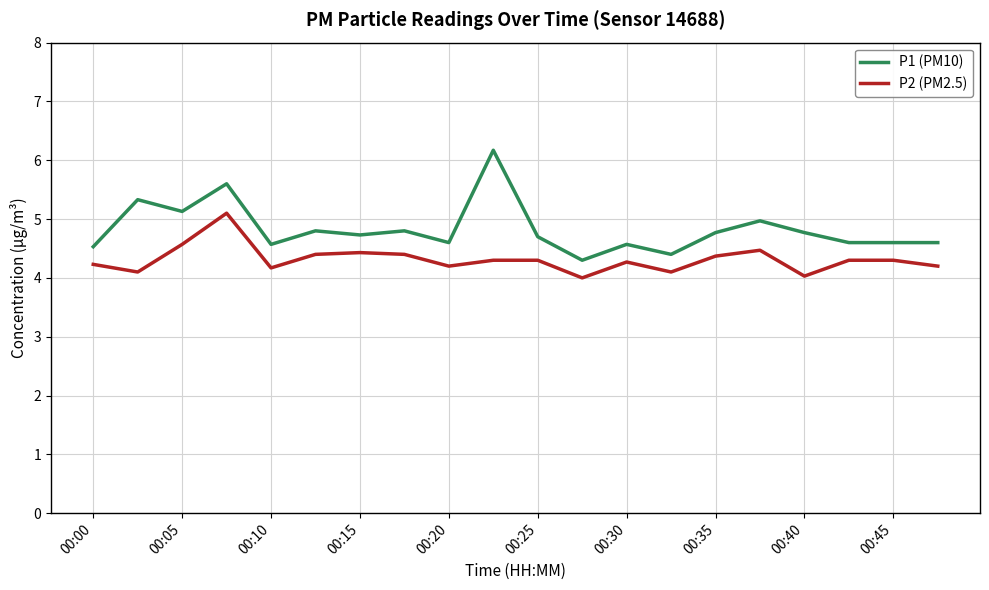

True or false: P1 (PM10) and P2 (PM2.5) intersect in this chart.

False